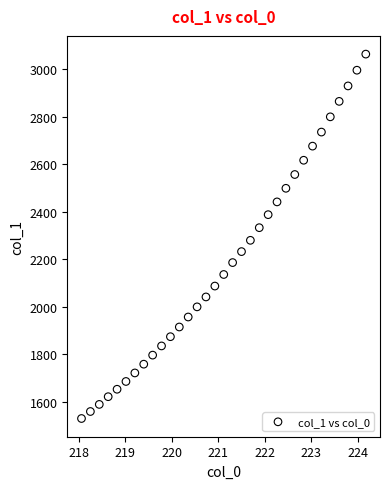

What is the range of X values (max minus min)?

6.1